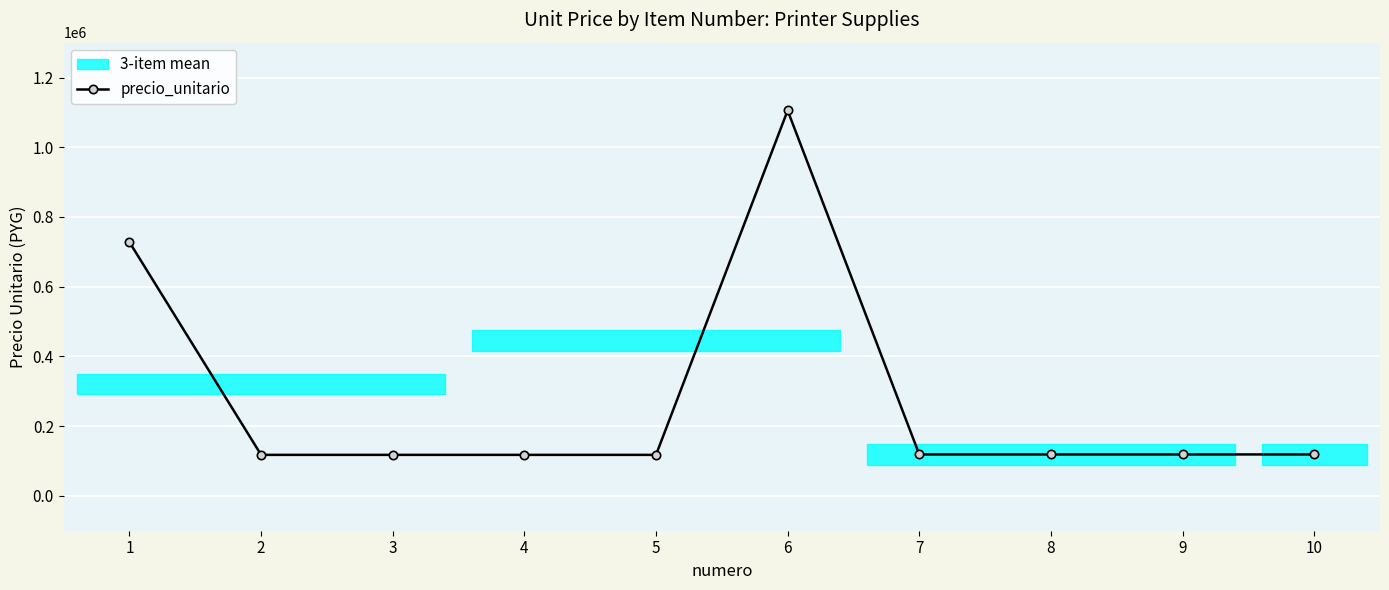

The value at 7 is 118825. True or false?

True